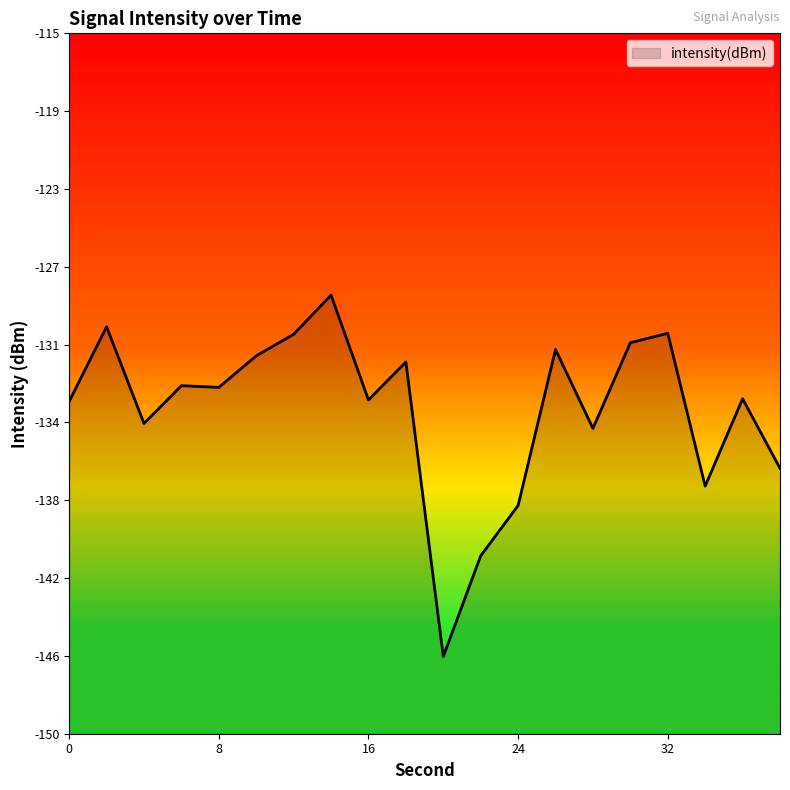

Does the chart have visible grid lines?

No